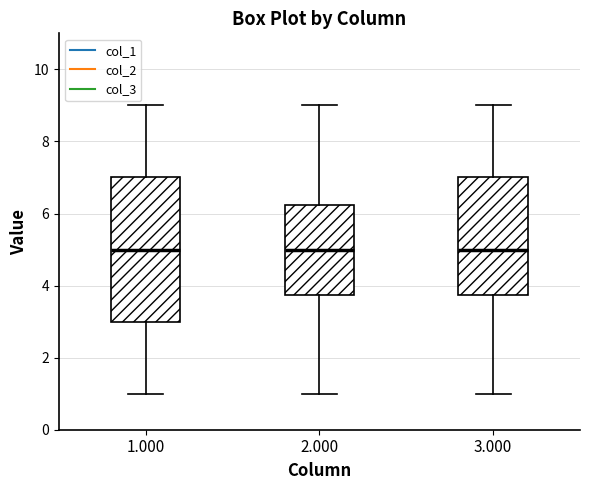

Reading left to right, read every box against the y-axis: the position of its median line, the range the box covers, and the ends of its whiskers. The values are not printed on the chart, so give them approximately, as read against the axis.

1.000: median 5.0, box 3.0 to 7.0, whiskers 1.0 to 9.0
2.000: median 5.0, box 3.8 to 6.2, whiskers 1.0 to 9.0
3.000: median 5.0, box 3.8 to 7.0, whiskers 1.0 to 9.0